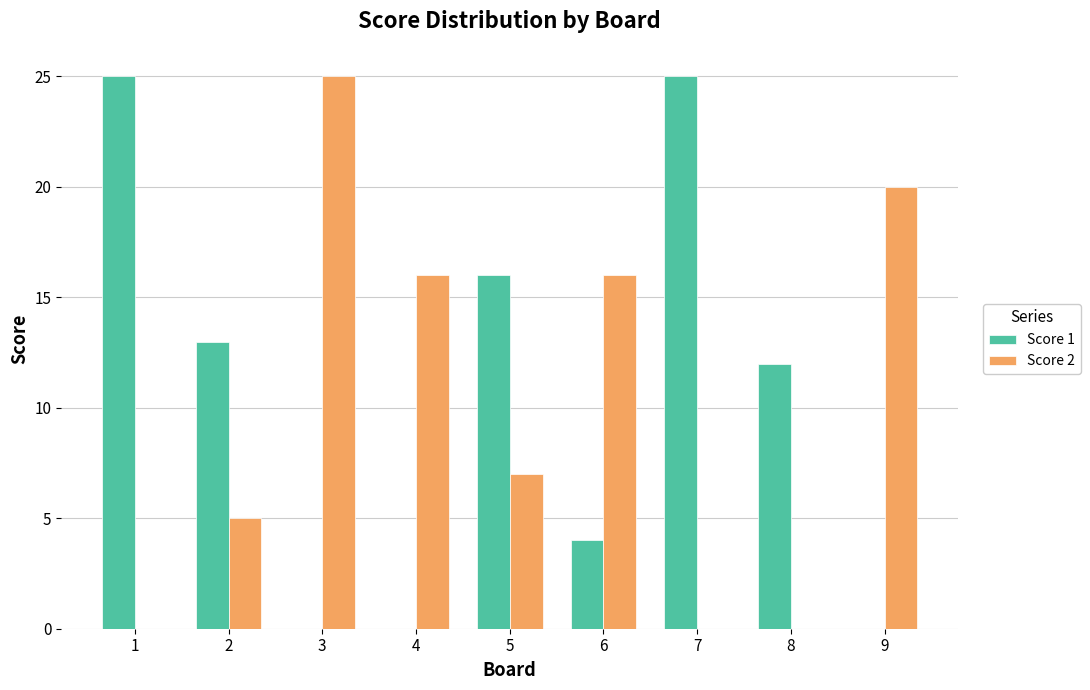

Count the Score 2 values in the range 0 to 16.

7